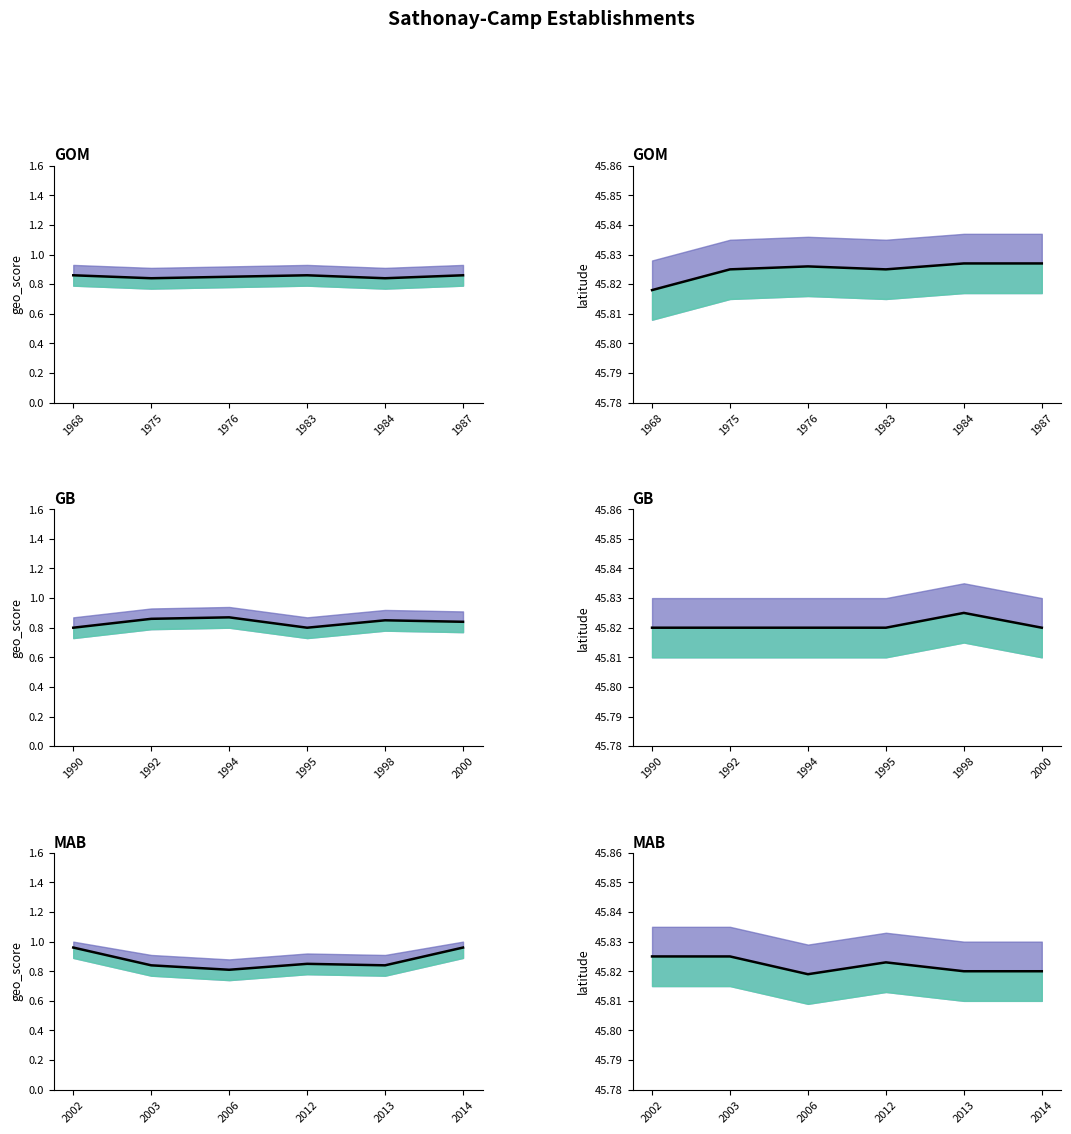

True or false: mean_geo_score and mean_latitude cross at least once.

False